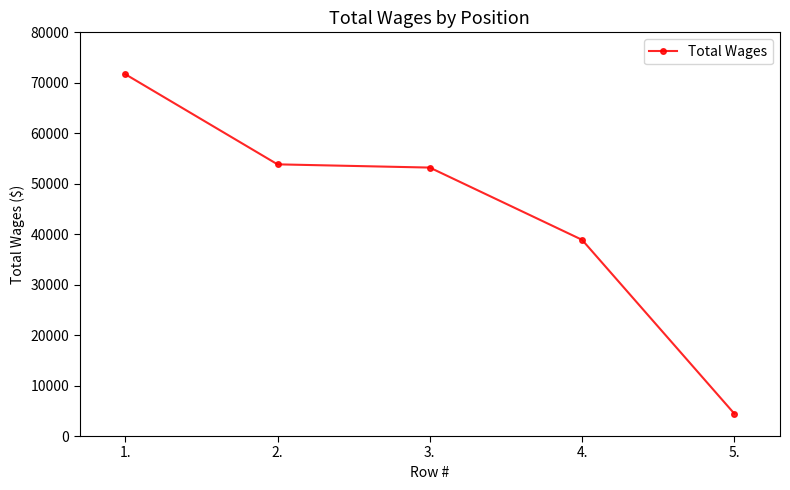

True or false: the data shows 38882 at 4..

True